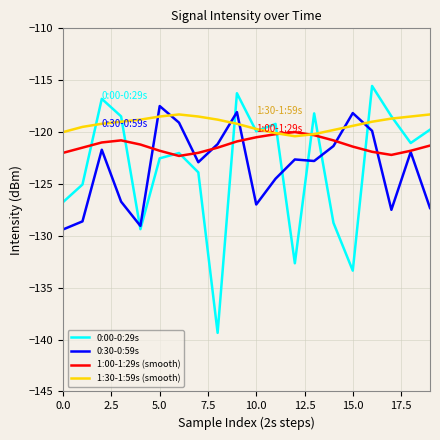

Which series has the largest total across all categories?

1:30-1:59s (smooth)